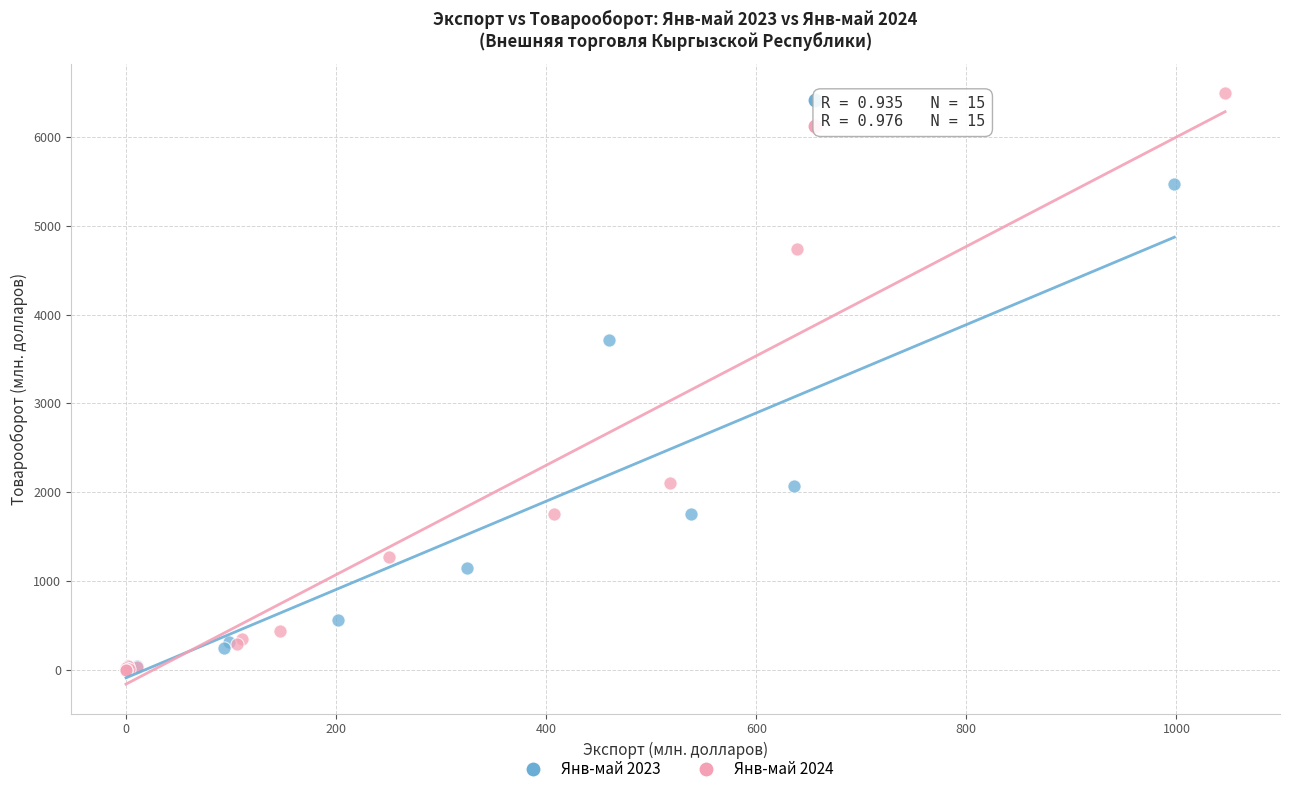

What are all the series names shown in the legend?

Янв-май 2023, Янв-май 2024